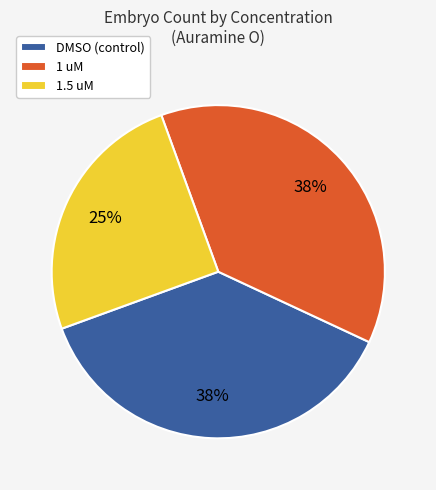

Which slice is the smallest?

1.5 uM